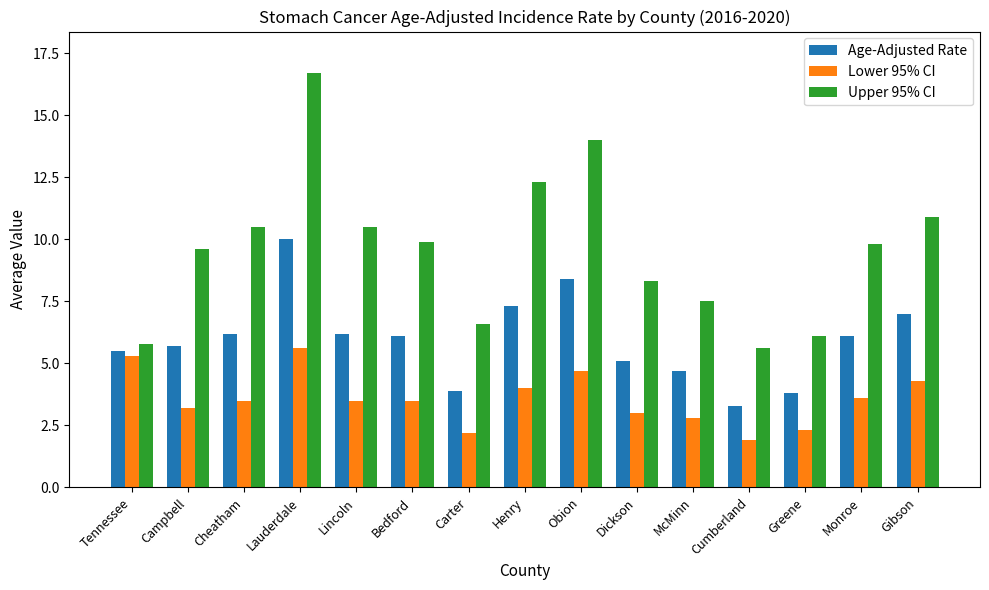

Count the number of categories in the chart.

15